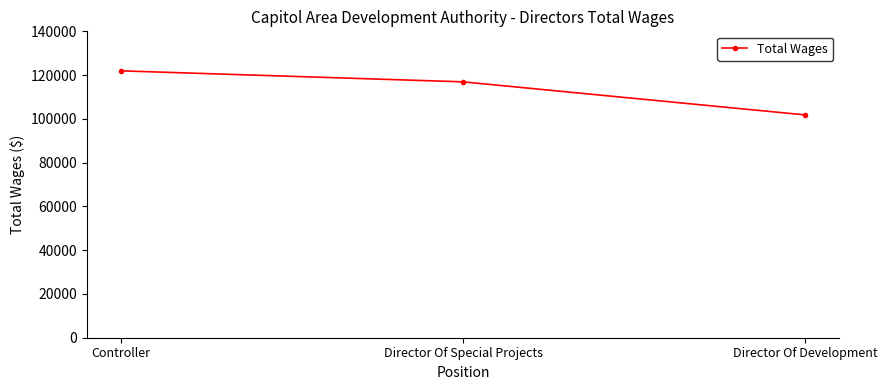

What position from the right is Controller?

3